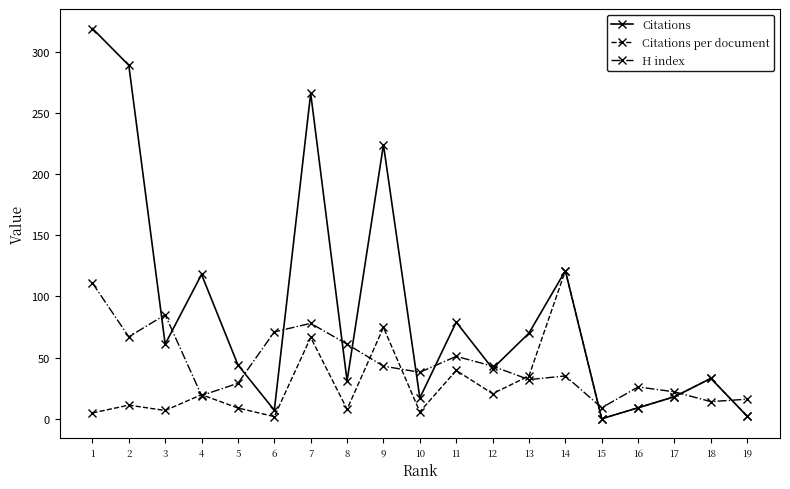

After their last crossing, which series has the higher values: H index or Citations?

H index